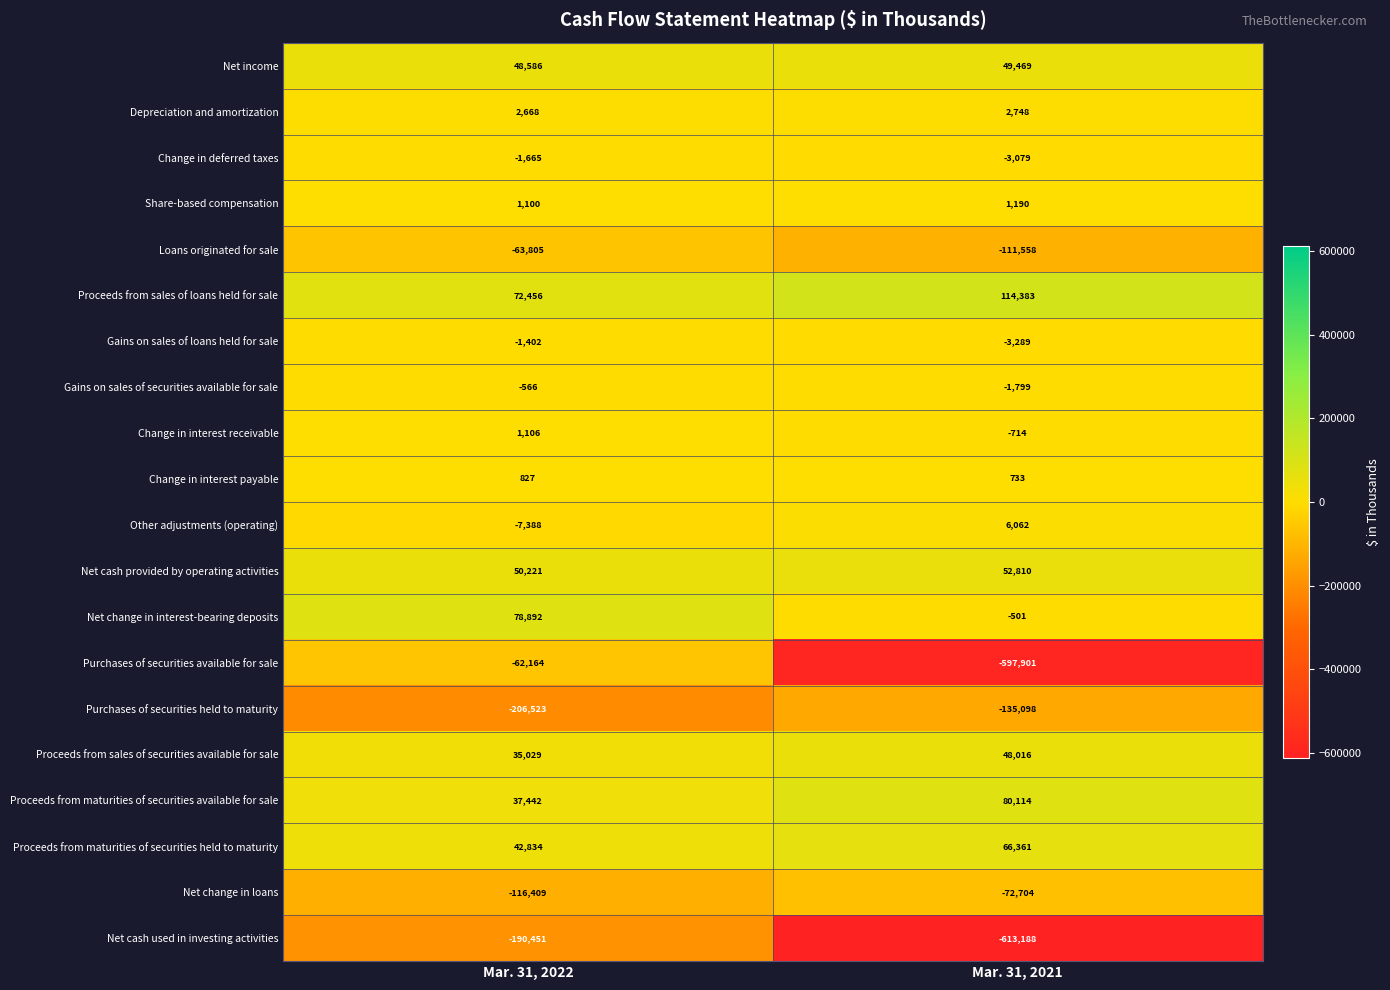

Between Mar. 31, 2022 and Mar. 31, 2021, which series saw the biggest shift?

Purchases of securities available for sale